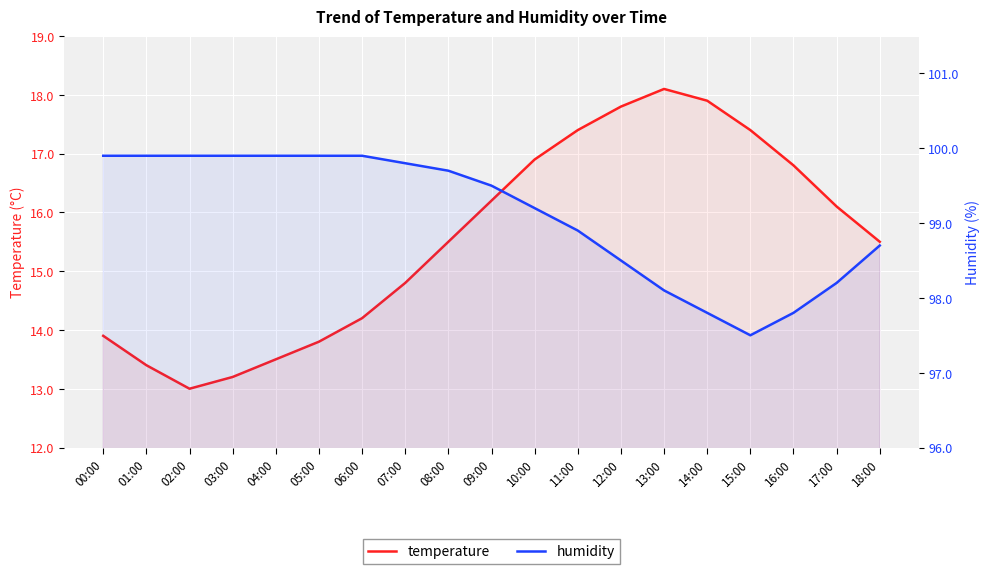

List the series in order of their peak value, highest first.

humidity, temperature